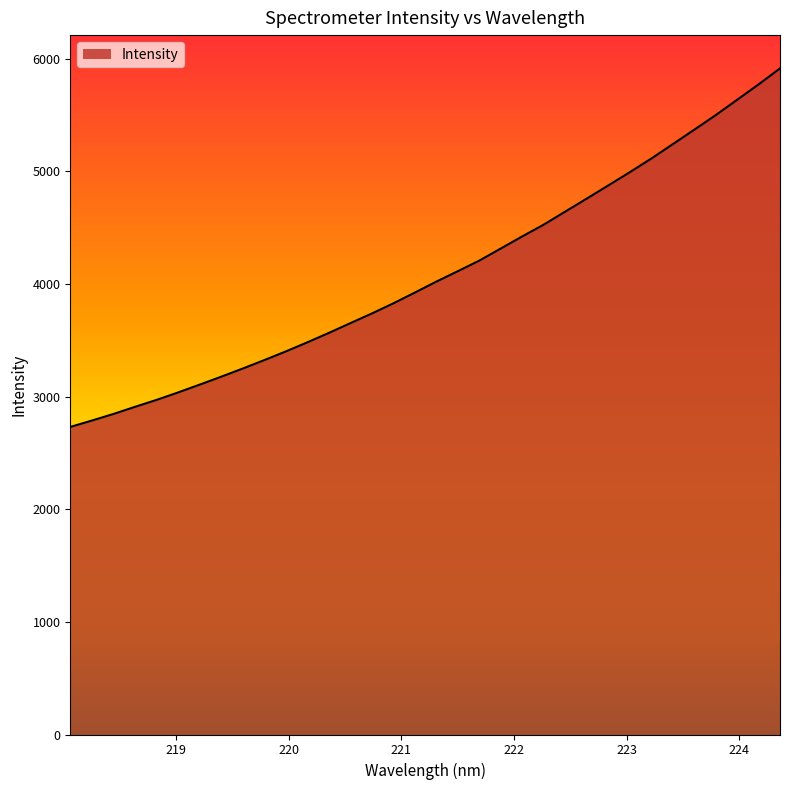

What is the greatest value displayed?

5915.0